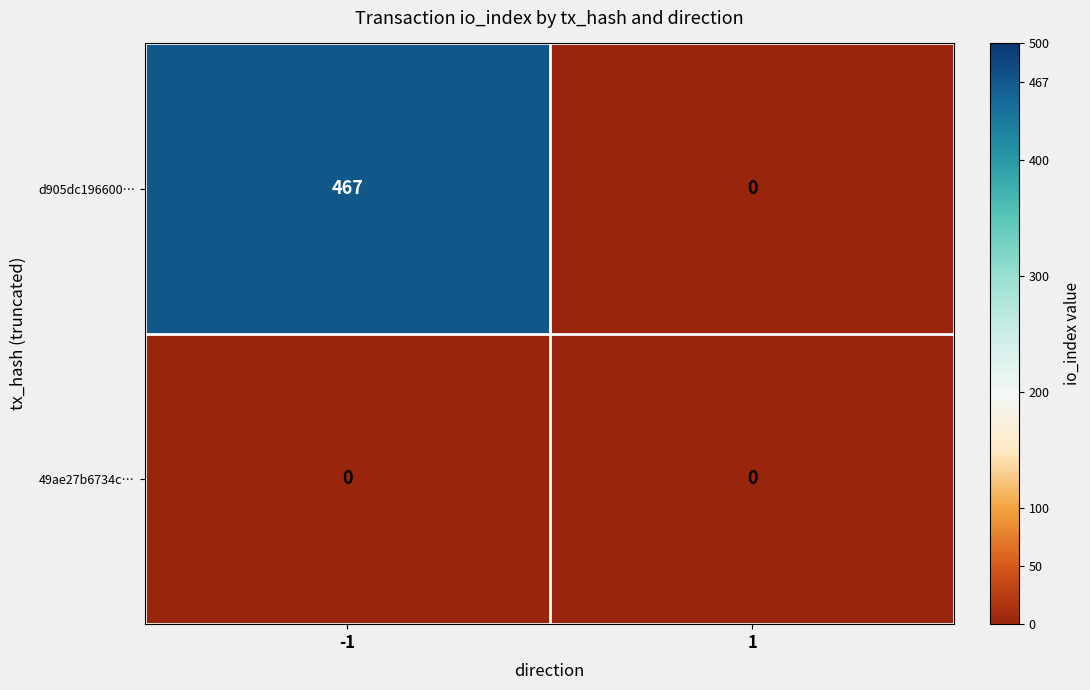

Rank the series by their average value, from highest to lowest.

d905dc196600…, 49ae27b6734c…